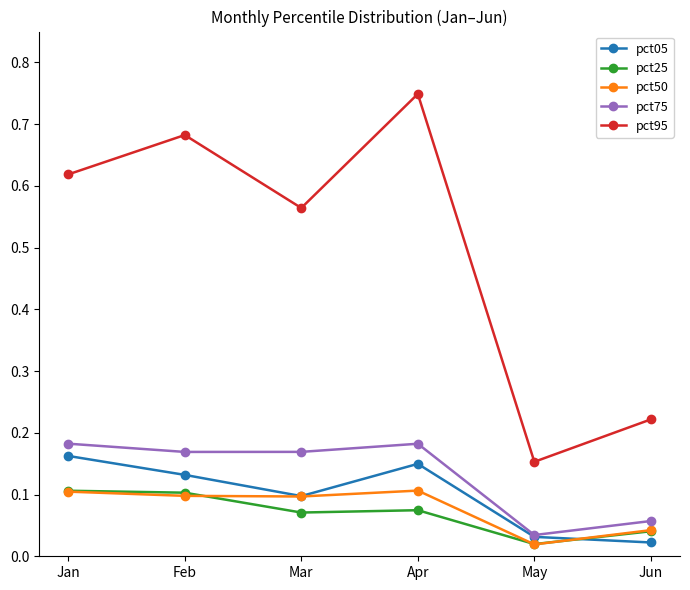

True or false: pct05 has more than 2 interior local peaks.

False